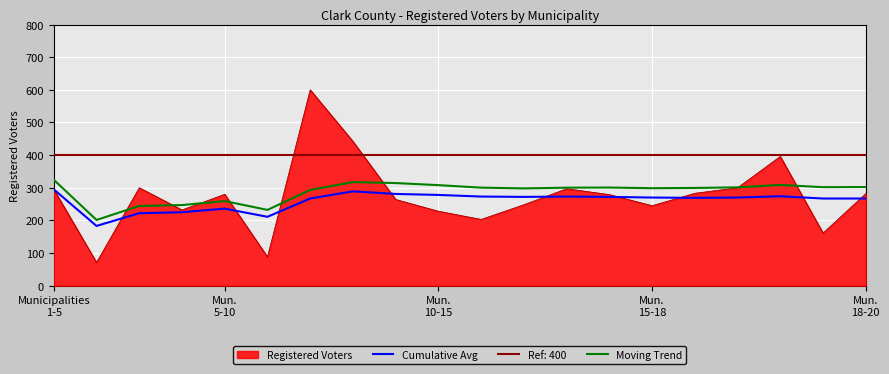

How many data points does each series have?

20